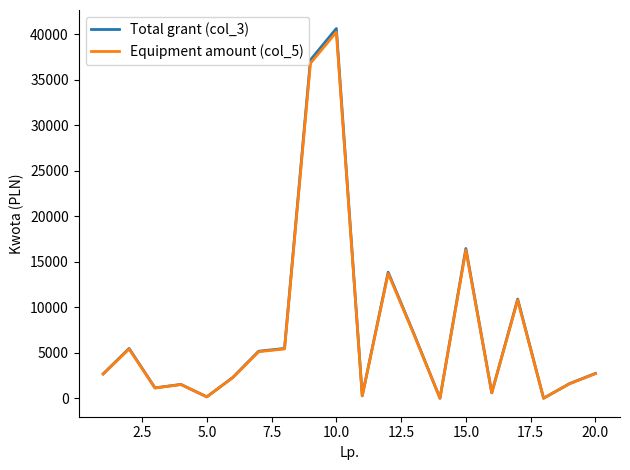

Which series has the largest range (max minus min)?

Total grant (col_3)